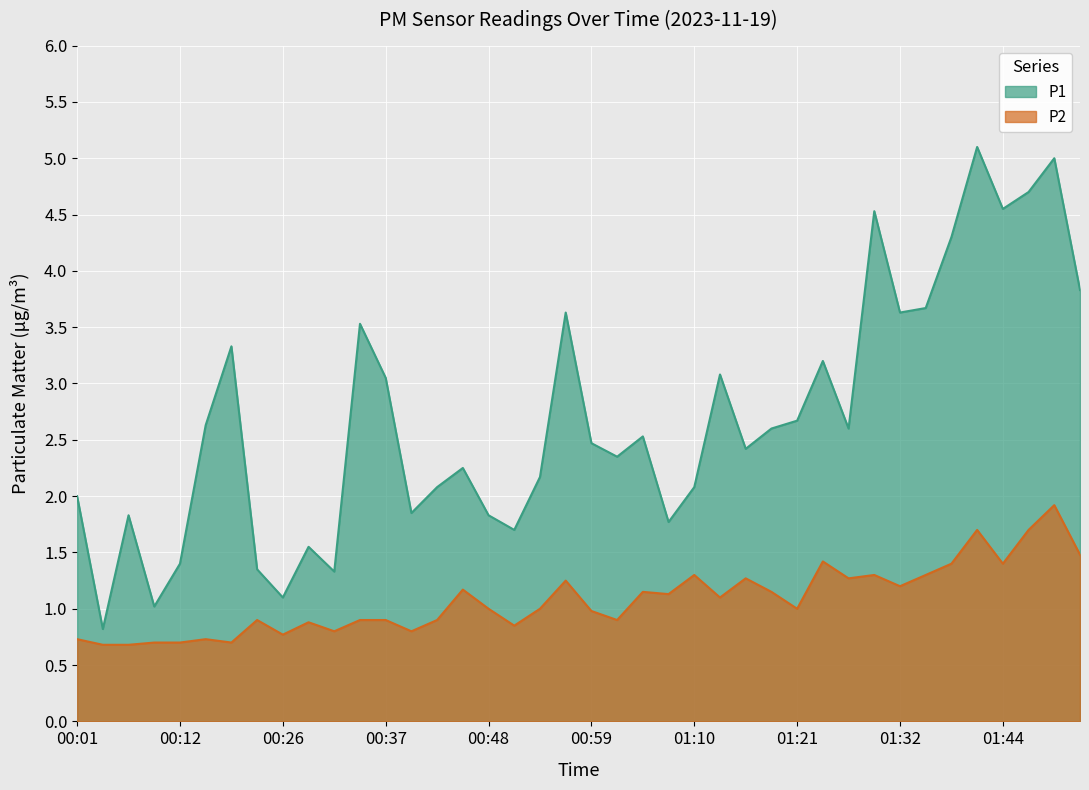

Which category has the lowest value in the P1 series?

00:04